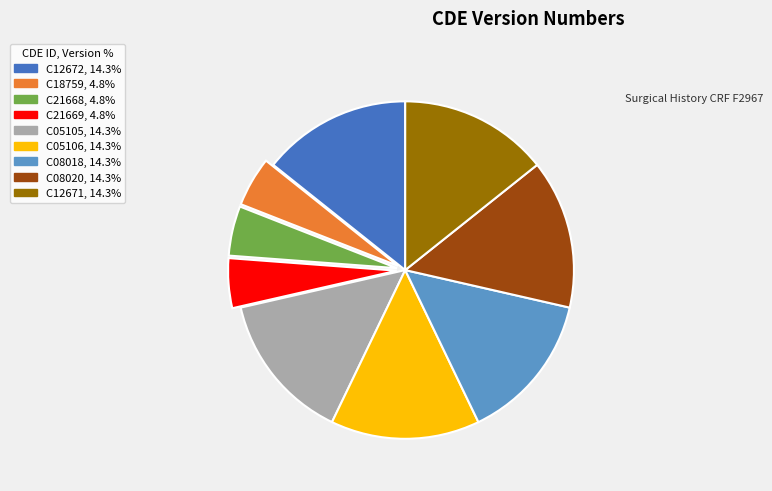

Combined, do C05106 and C08018 account for over 50%?

No